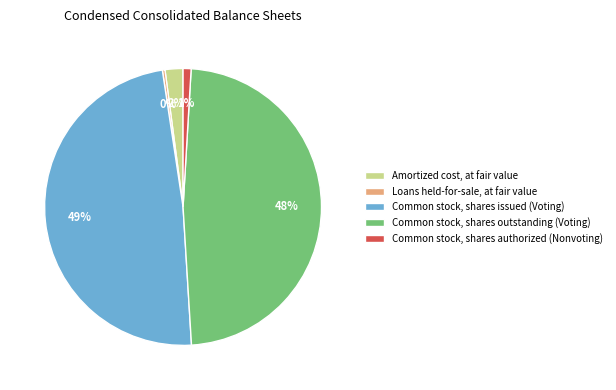

To the nearest percent, what is the average slice percentage?

20%